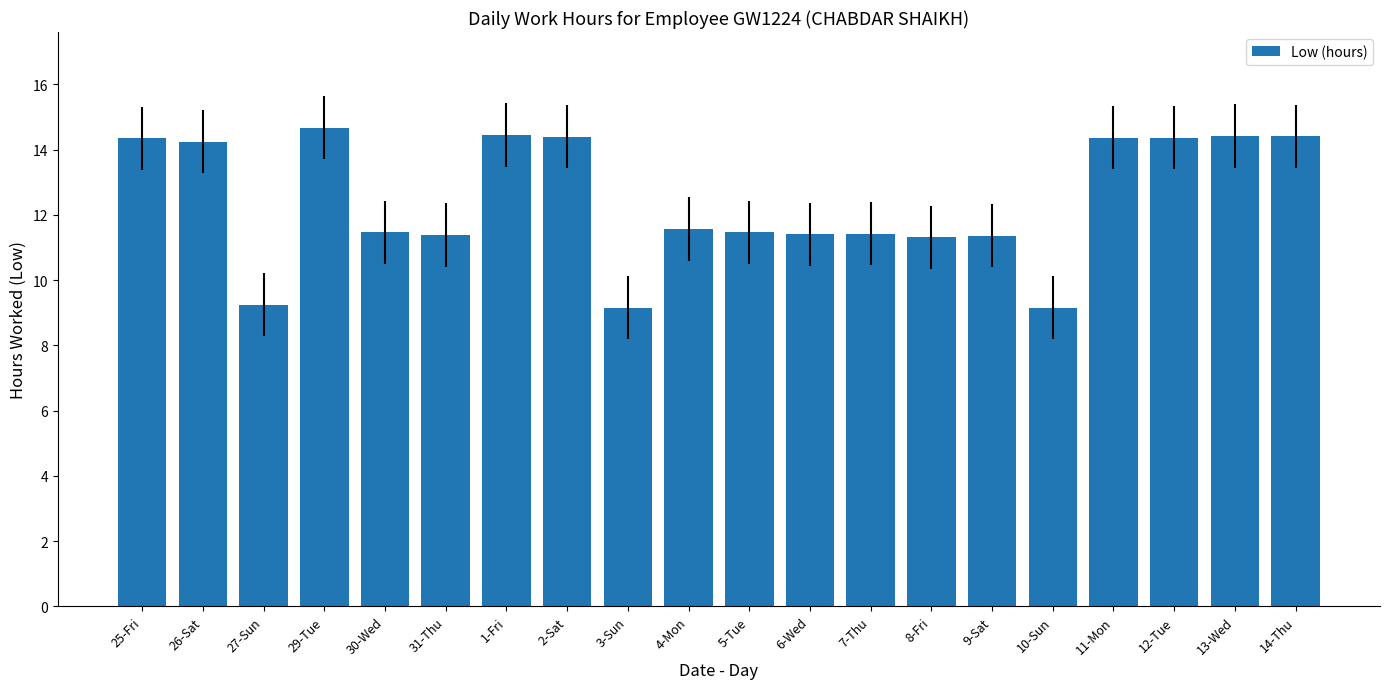

The value at 7-Thu is 17.5. True or false?

False